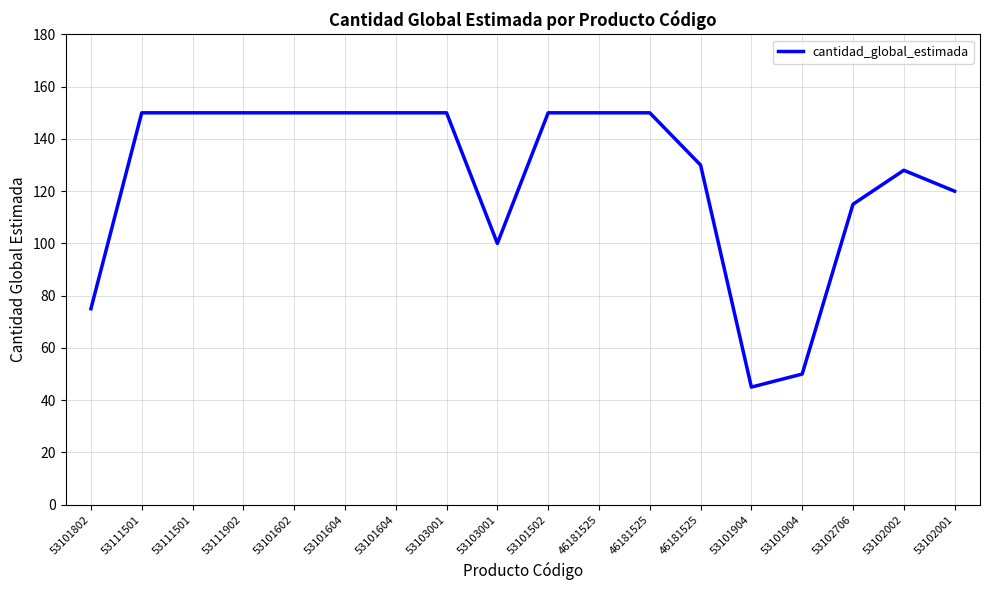

What is the difference between the values at 53101904 and 46181525?

100